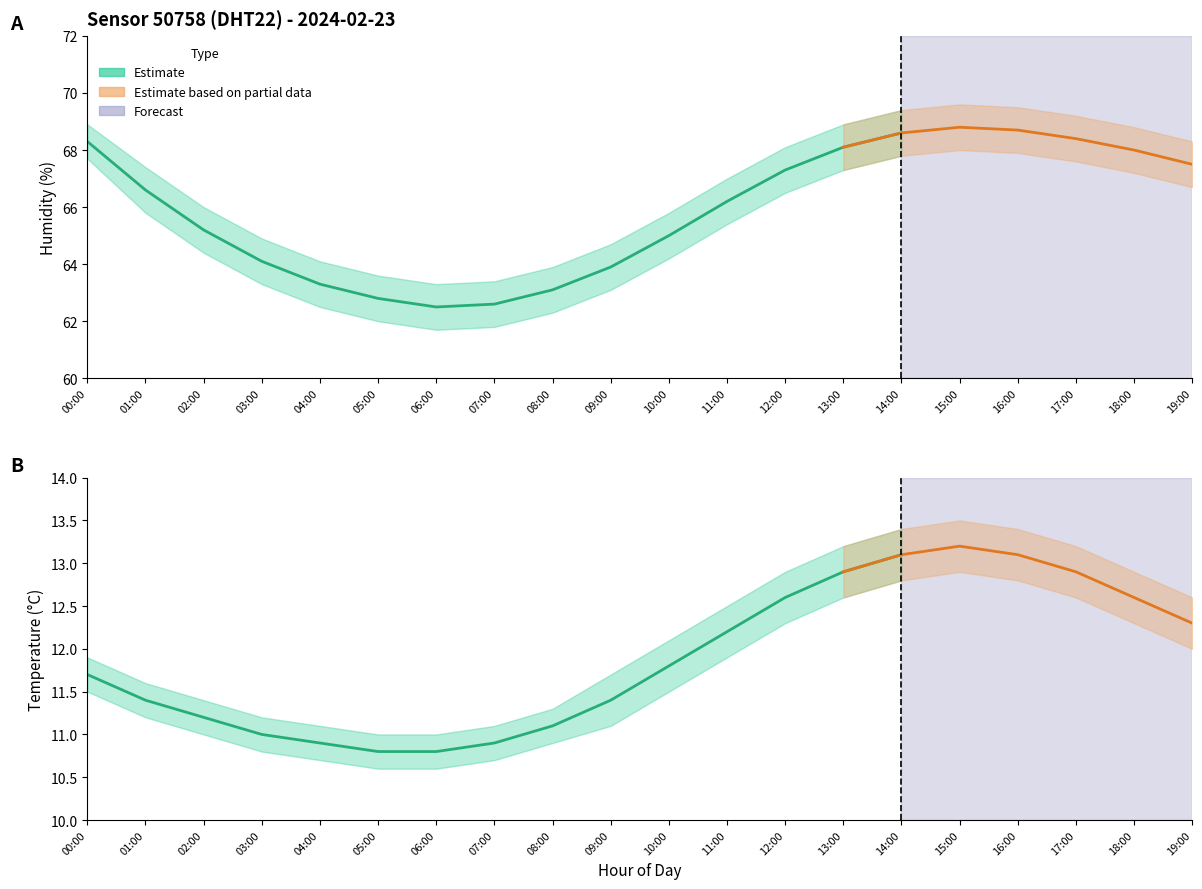

Between 17:00 and 19:00, which is larger?

17:00